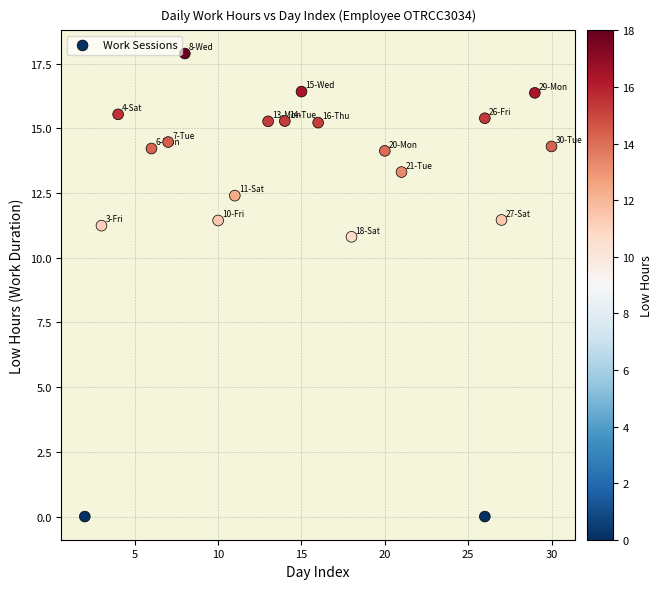

What Y value in the scatter plot is closest to 8?

10.8